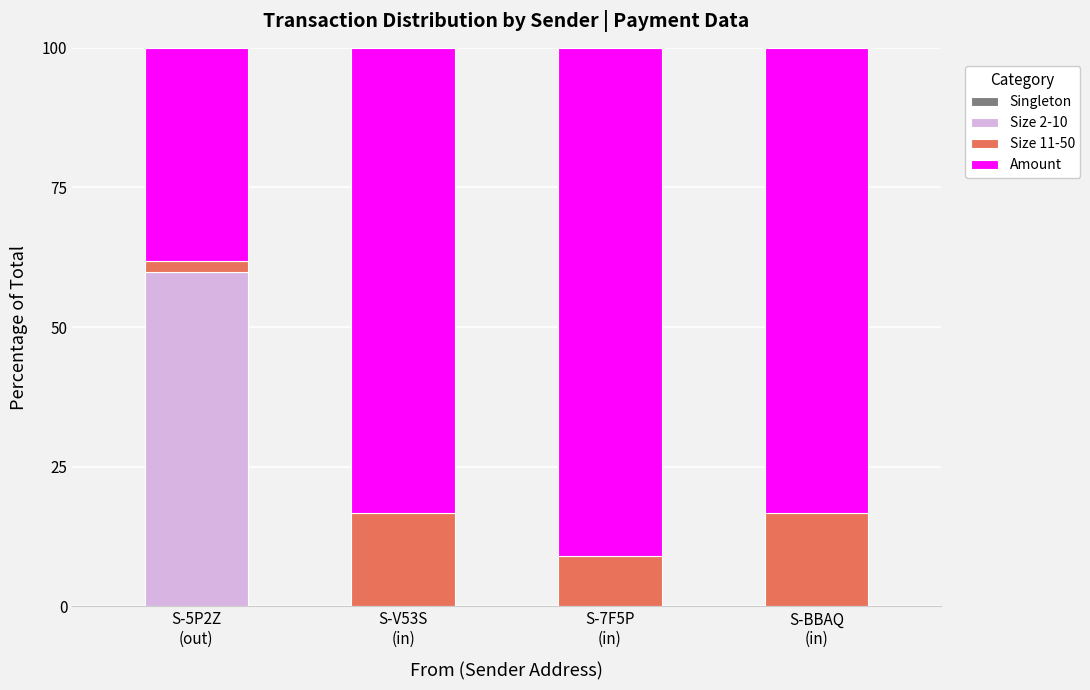

Reading left to right, what are all the values shown in this chart?

Singleton: 0.0	-0.0	0.0	-0.0
Size 2-10: 59.9	0.0	0.0	0.0
Size 11-50: 2.0	16.7	9.1	16.7
Amount: 38.1	83.3	90.9	83.3